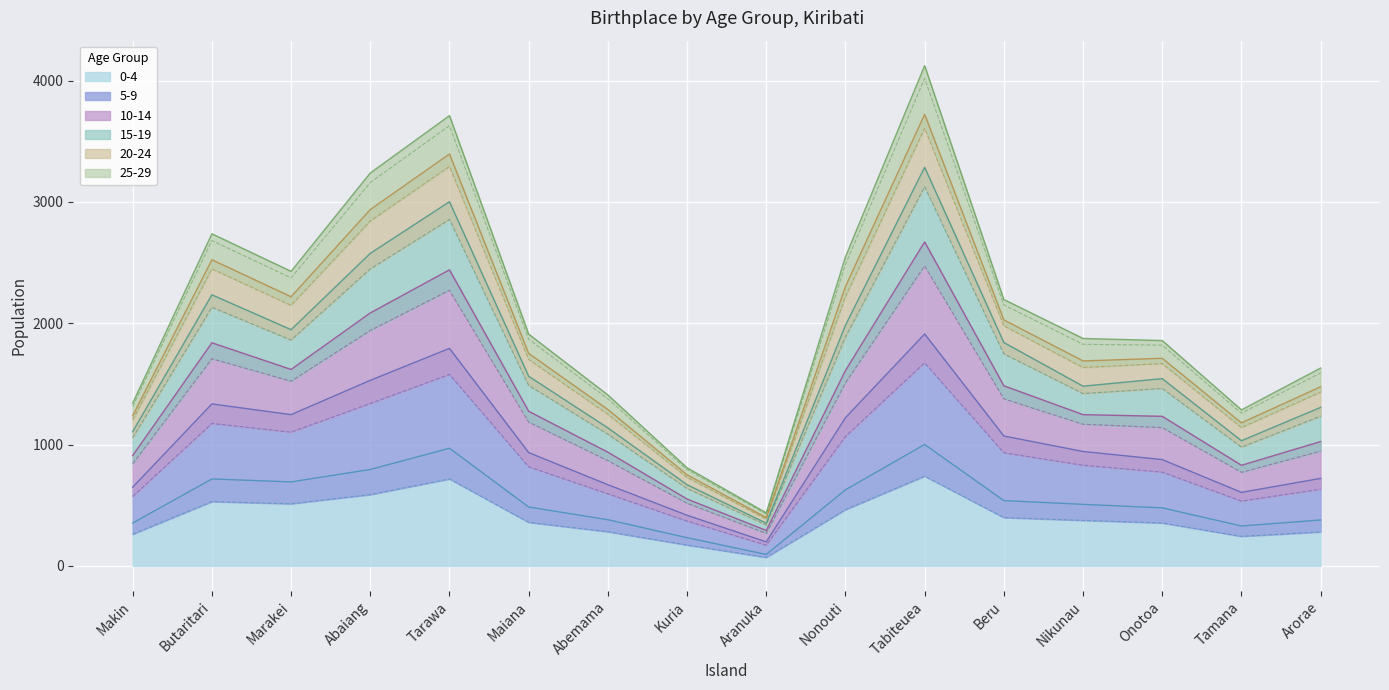

True or false: 0-4 and 5-9 cross at least once.

False